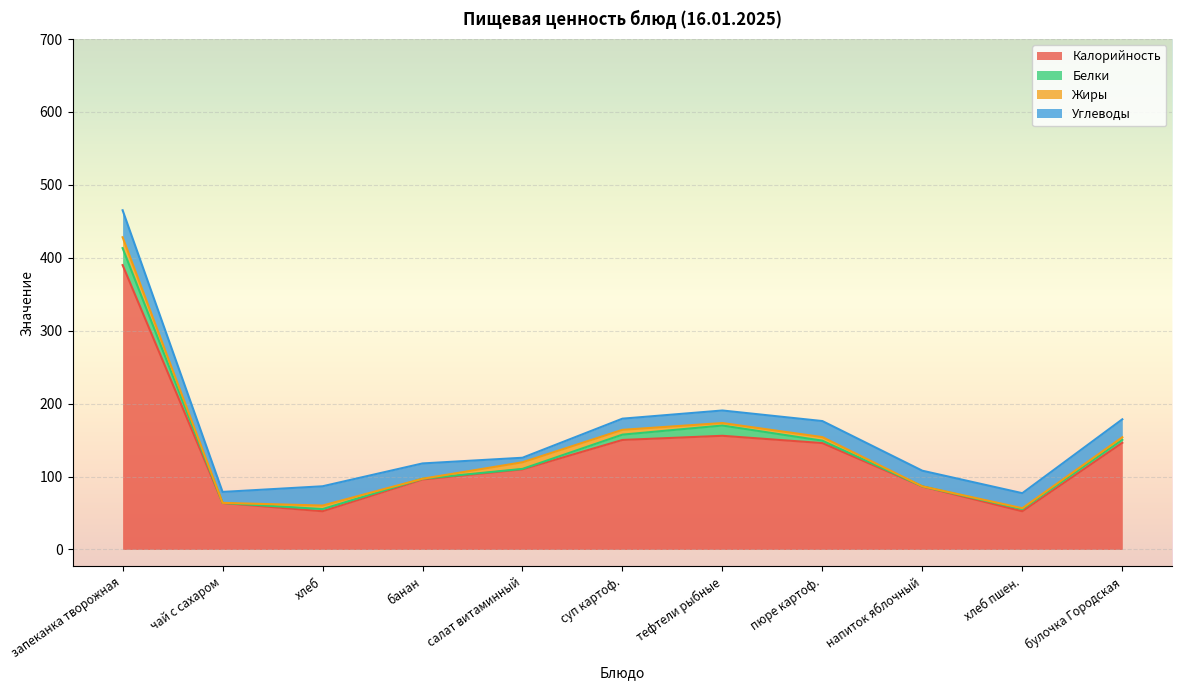

Count the number of data series in this chart.

4